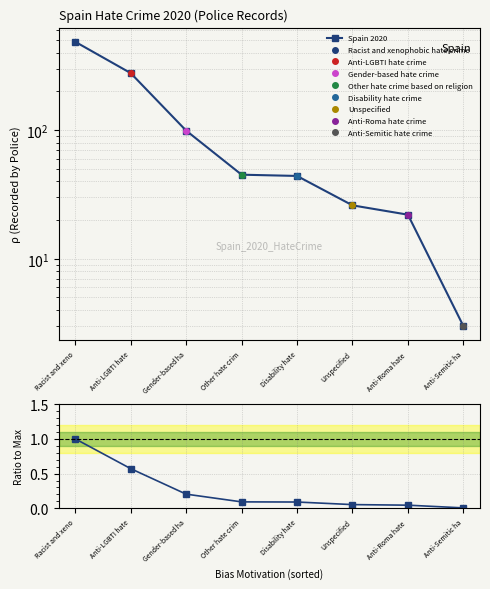

Rank the series by their maximum value, from highest to lowest.

Spain 2020, Ratio to max